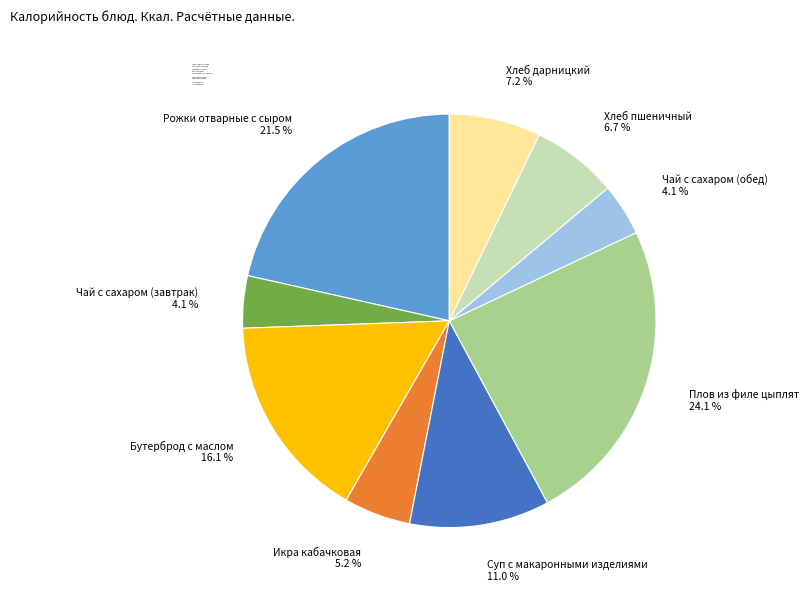

Which slice is the largest?

Плов из филе цыплят